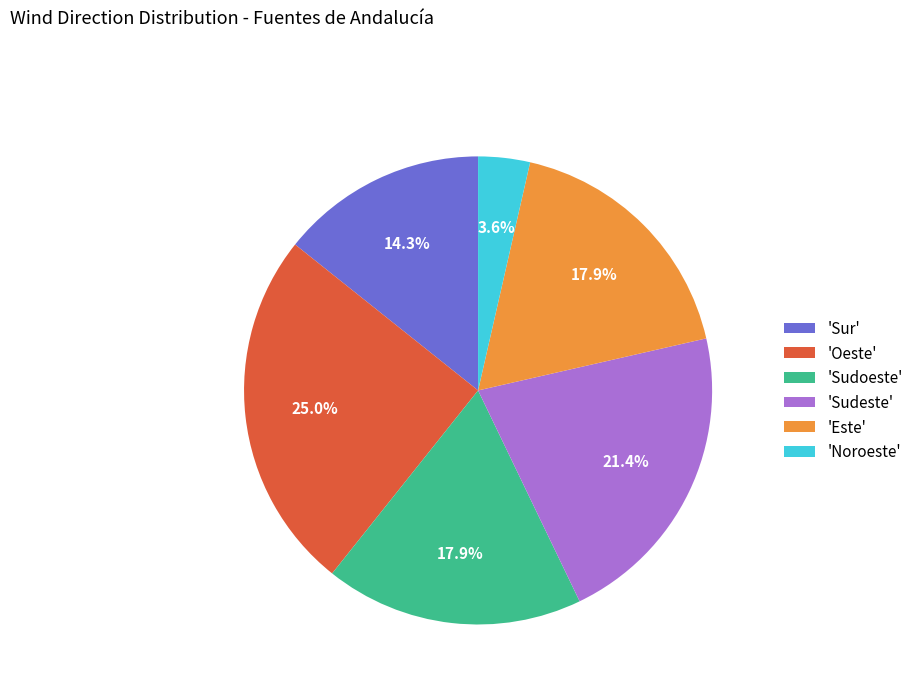

What portion of the pie excludes 'Noroeste'?

96.4%